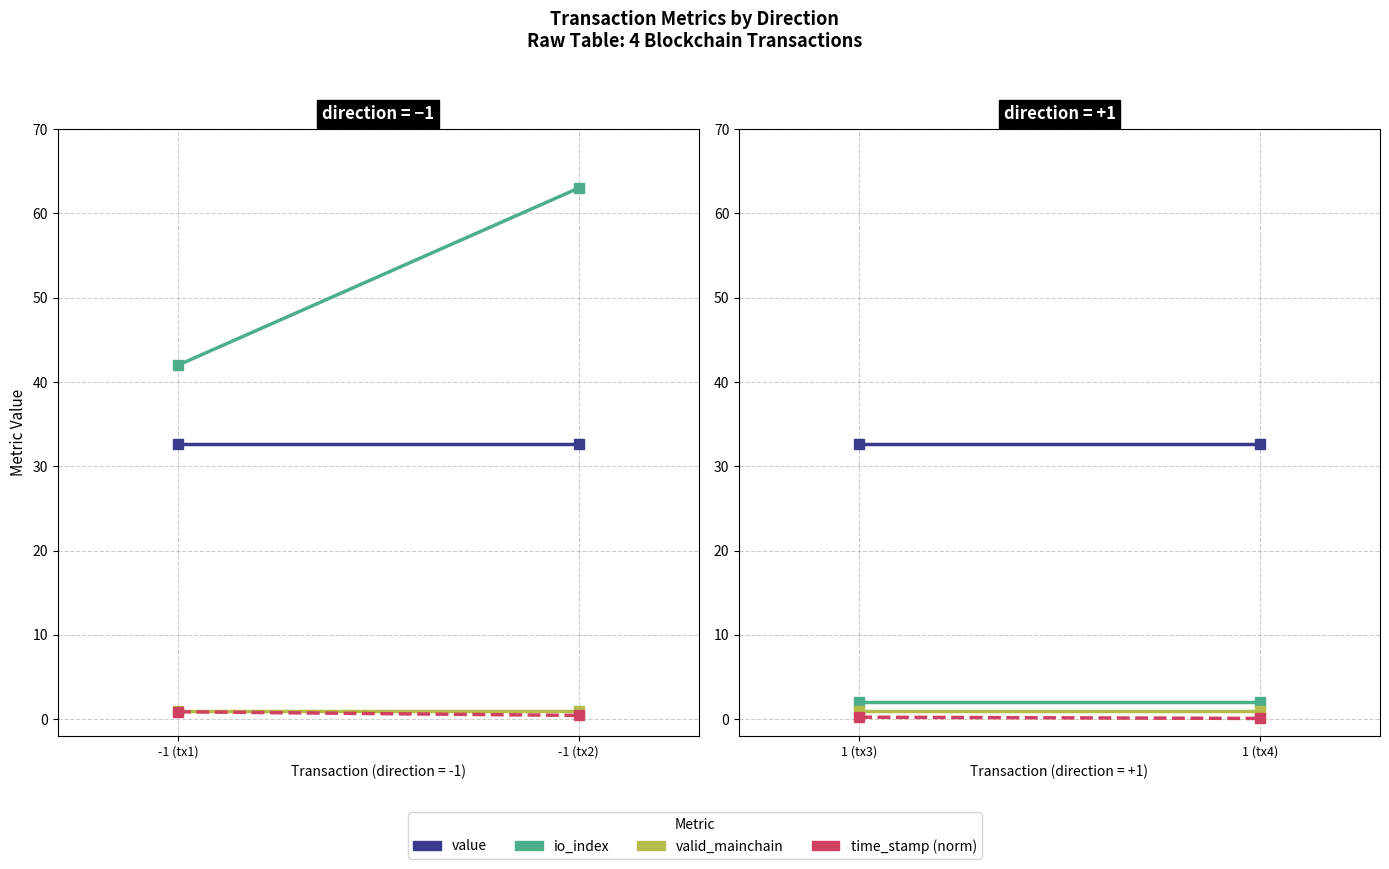

What position from the left is 1 (tx3)?

1